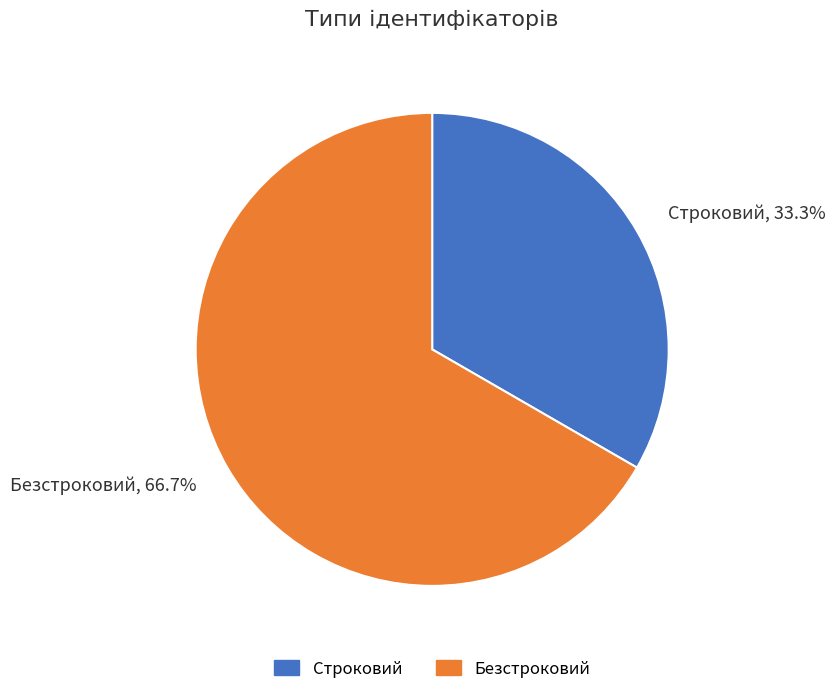

Does Безстроковий account for over 50% of the chart?

Yes